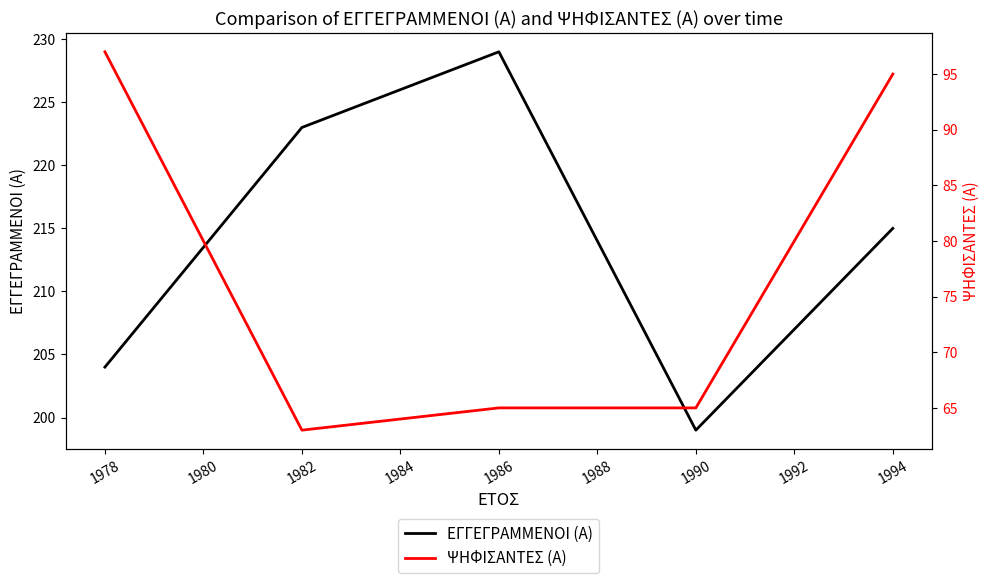

What is the difference between the maximum and minimum values in the ΕΓΓΕΓΡΑΜΜΕΝΟΙ (Α) series?

30